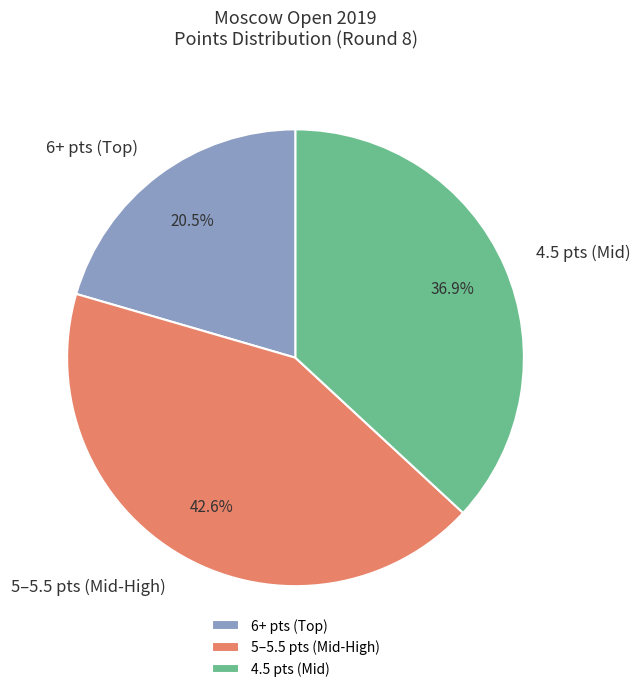

Which slice is the largest?

5–5.5 pts (Mid-High)